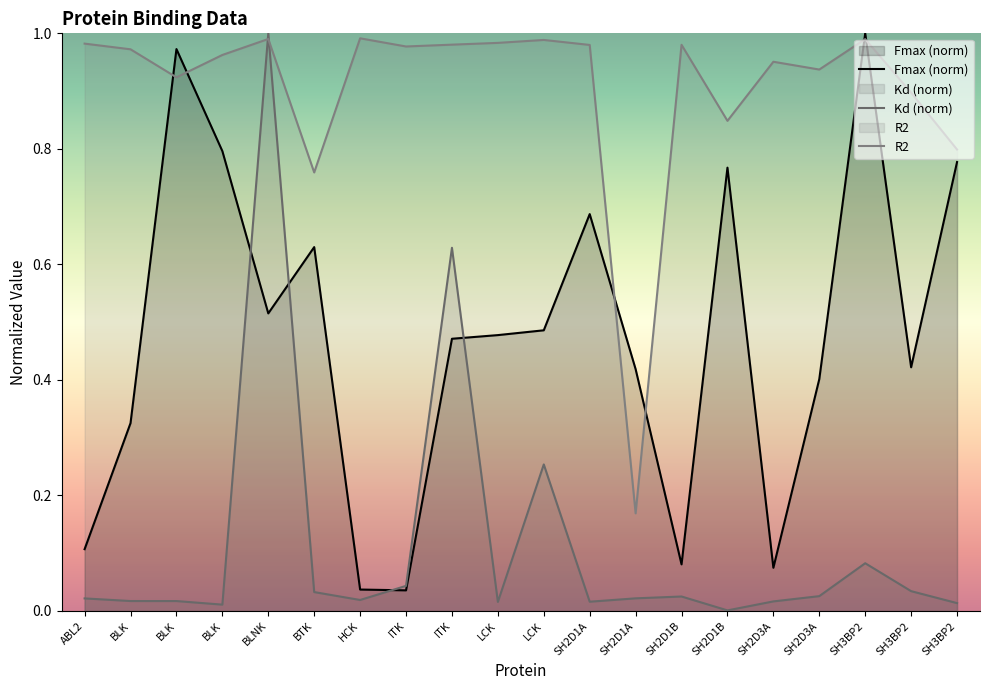

List the series in order of their peak value, lowest first.

R2, Fmax (norm), Kd (norm)